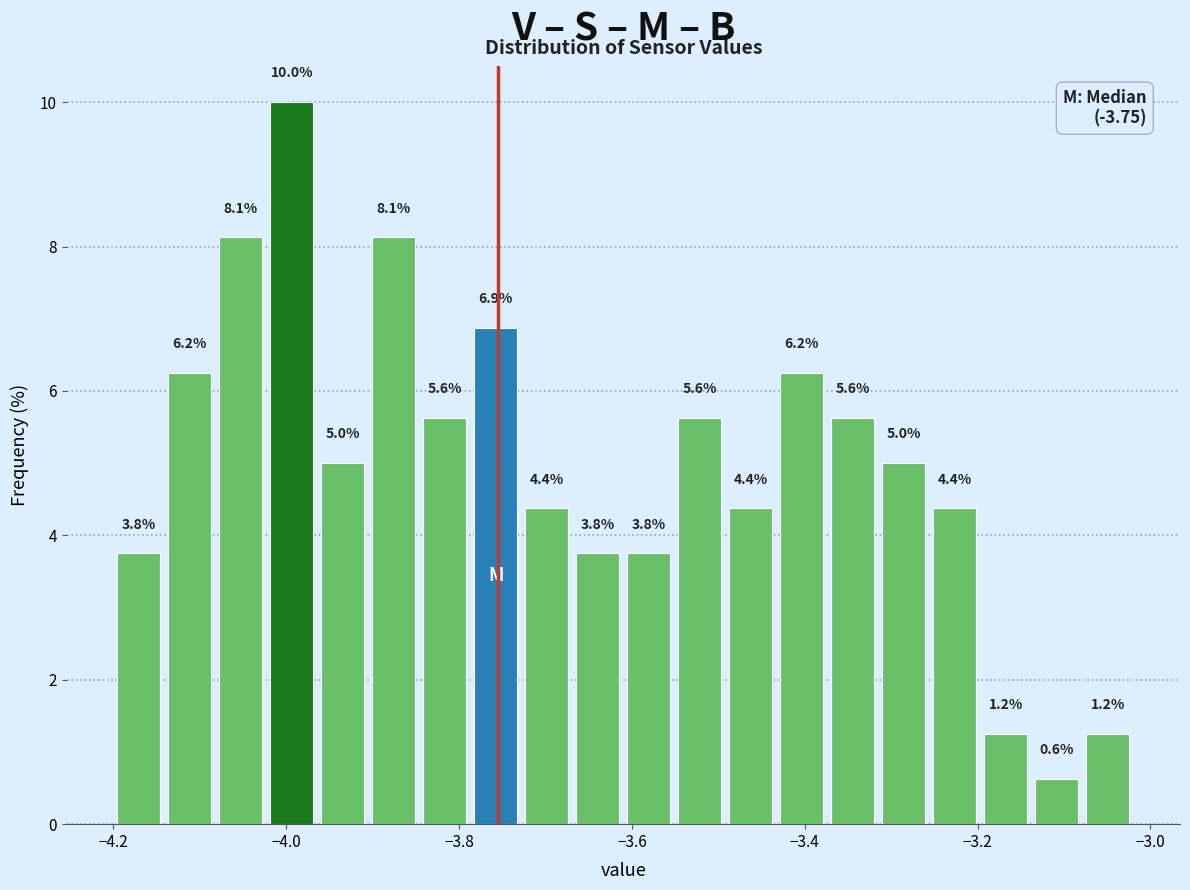

Around what value on the x-axis is the tallest bar? Give the approximate position of its centre, as read against the axis.

-4.00